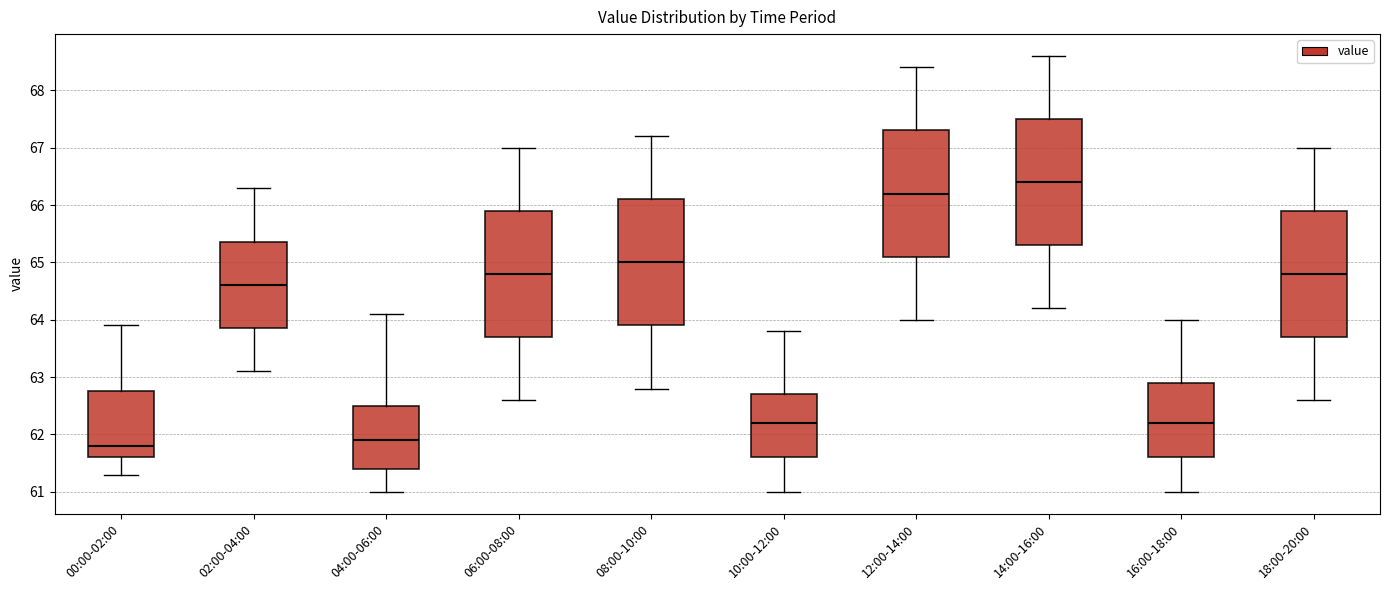

Which box's median line is the lowest?

00:00-02:00